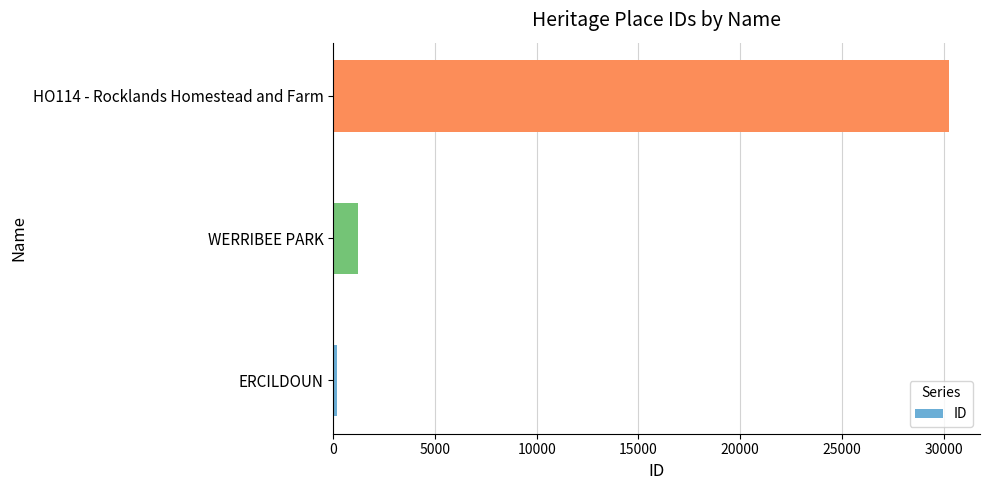

The value at HO114 - Rocklands Homestead and Farm is 11118. True or false?

False